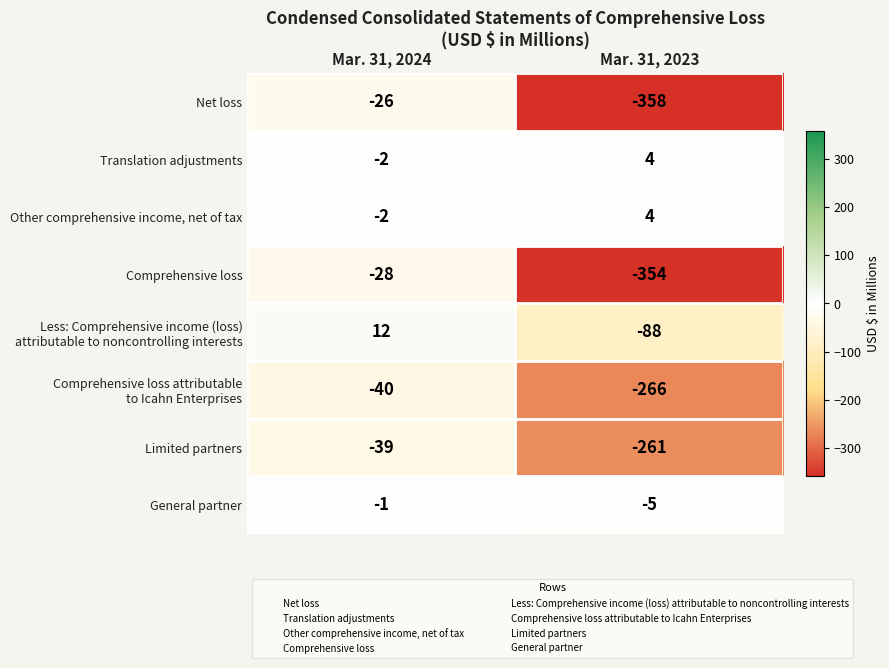

What is the sum of the General partner values at Mar. 31, 2024 and Mar. 31, 2023?

-6